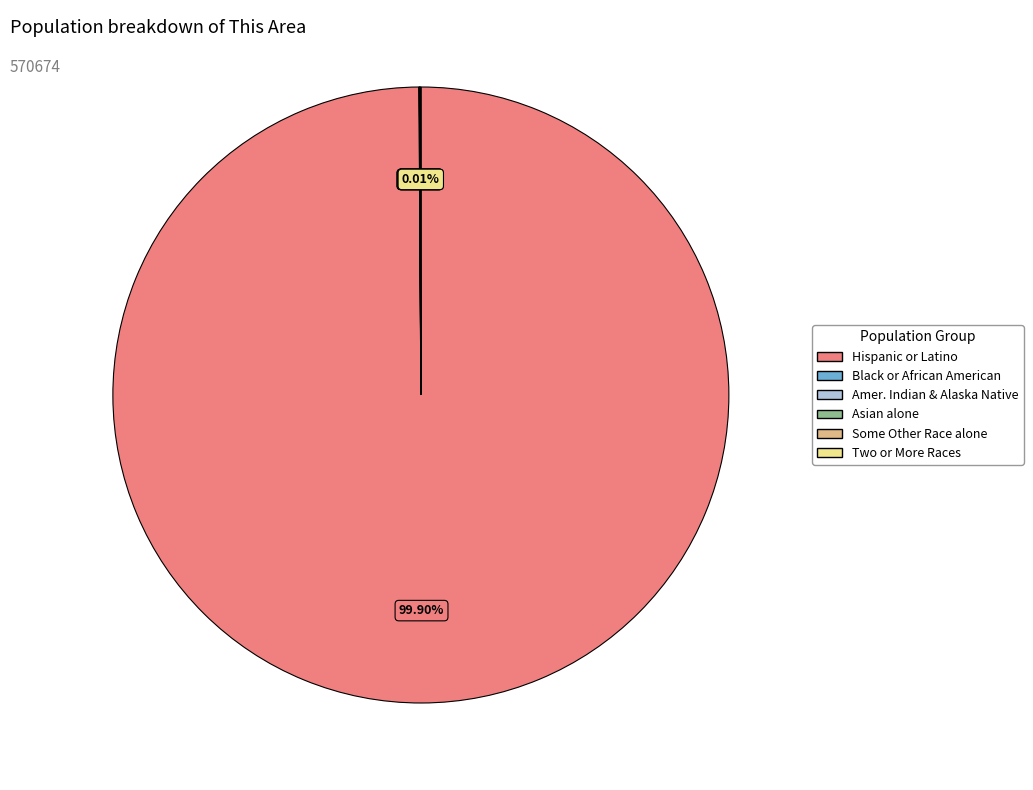

Does any single category account for the majority?

Yes